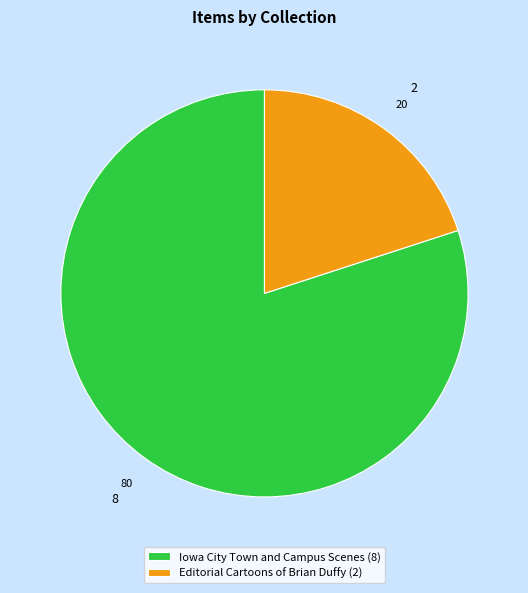

Do Iowa City Town and Campus Scenes (8) and Editorial Cartoons of Brian Duffy (2) together represent more than half of the pie?

Yes